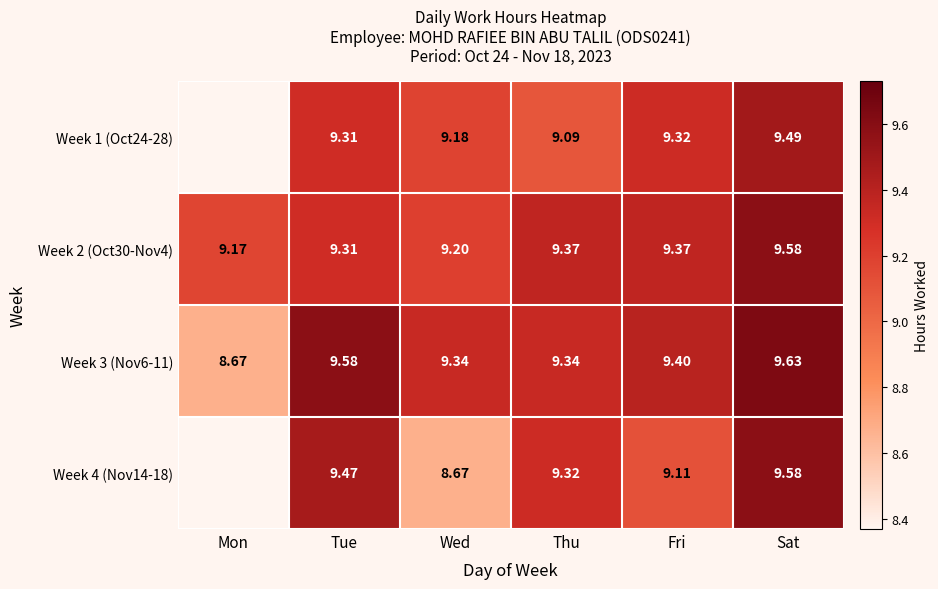

How many values in the Week 4 (Nov14-18) series are below 9?

1